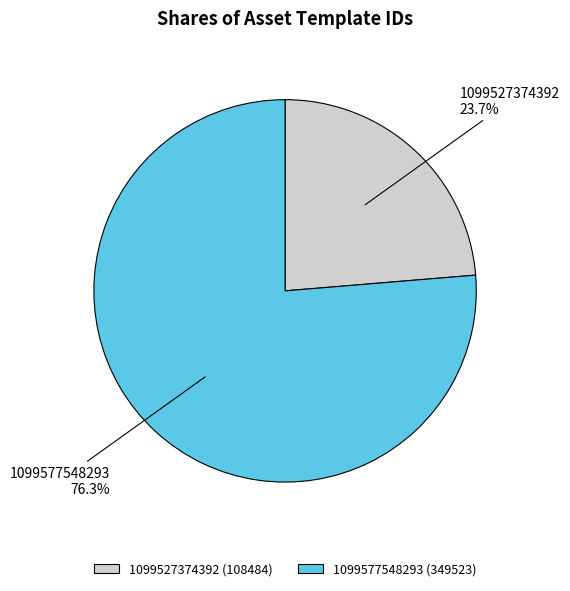

The 1099577548293 slice represents 76% of the pie. True or false?

True